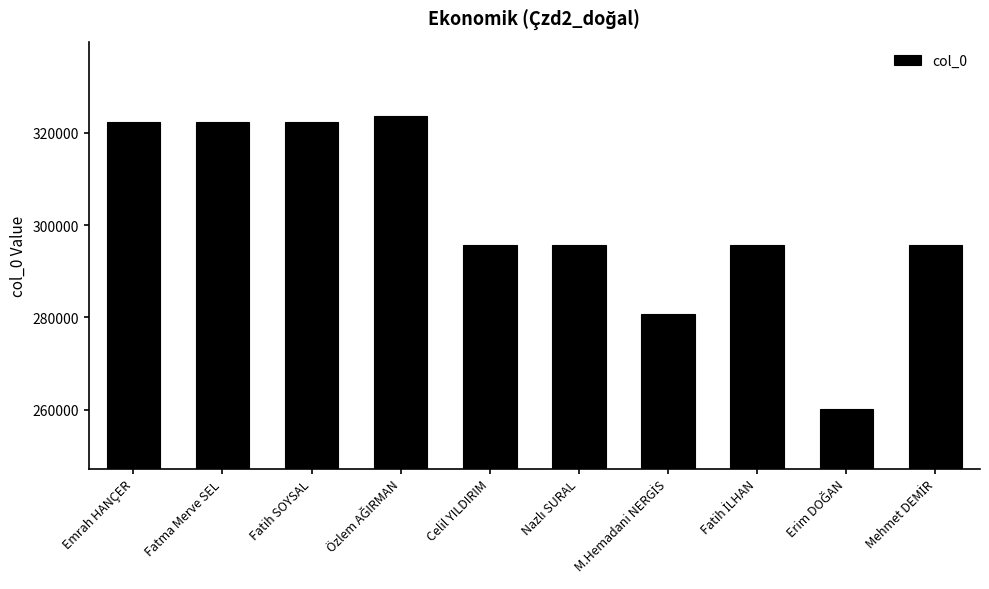

What is the change in value from Emrah HANÇER to Celil YILDIRIM?

-26766